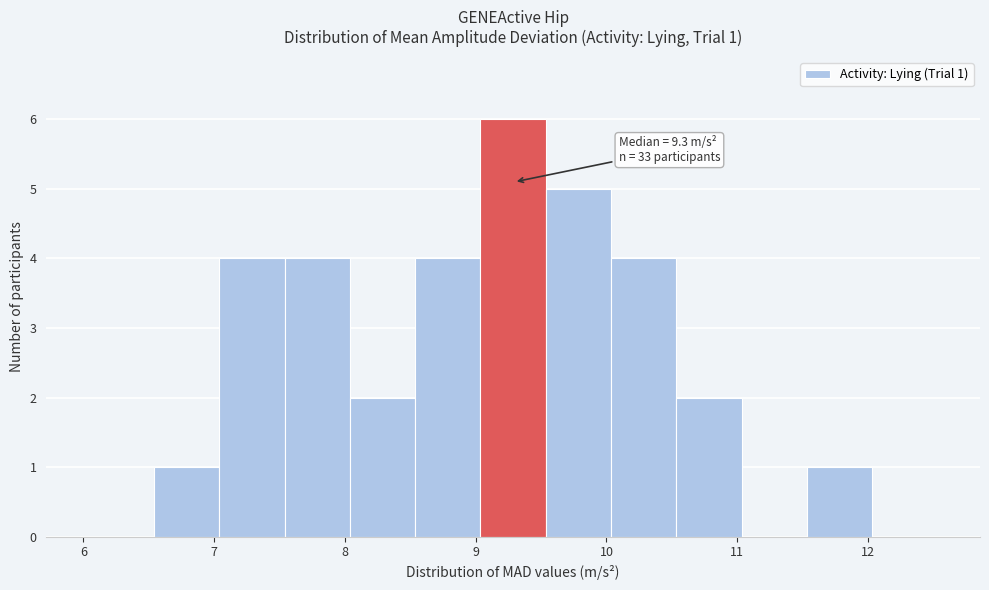

Which range on the x-axis has the tallest bar?

9.0 to 9.5